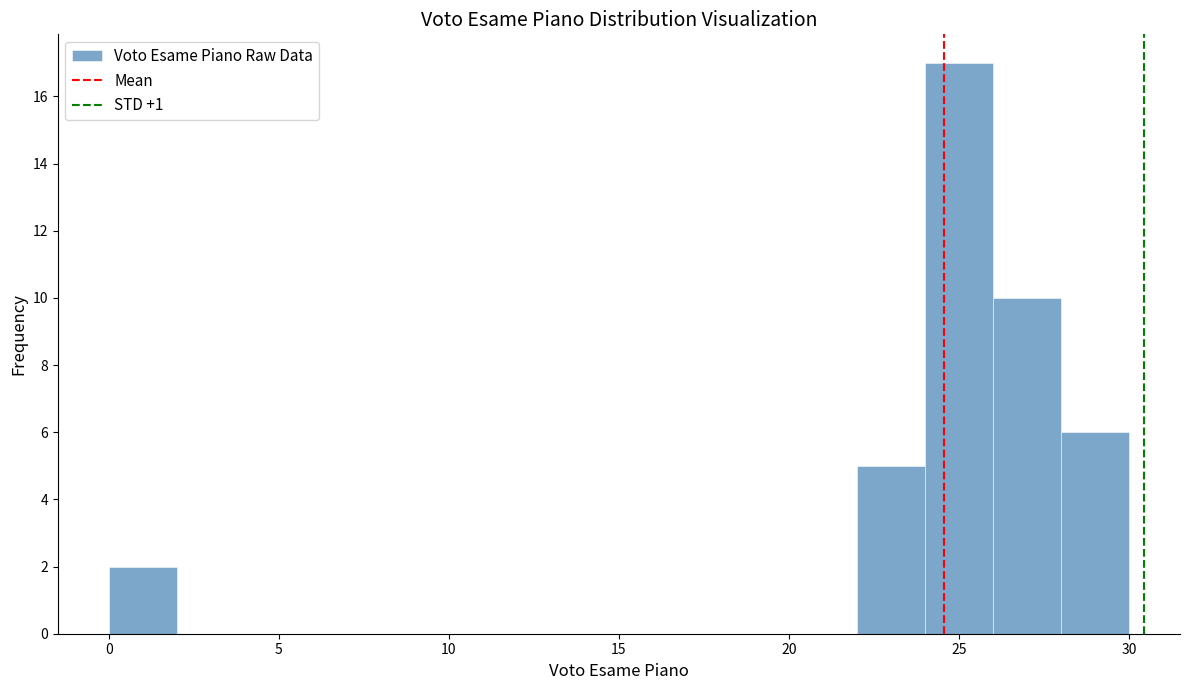

Reading left to right, list every bar in this chart as the range it spans on the x-axis followed by its height. The values are not printed on the chart, so give them approximately, as read against the axis.

0 to 2: 2
2 to 4: 0
4 to 6: 0
6 to 8: 0
8 to 10: 0
10 to 12: 0
12 to 14: 0
14 to 16: 0
16 to 18: 0
18 to 20: 0
20 to 22: 0
22 to 24: 5
24 to 26: 17
26 to 28: 10
28 to 30: 6